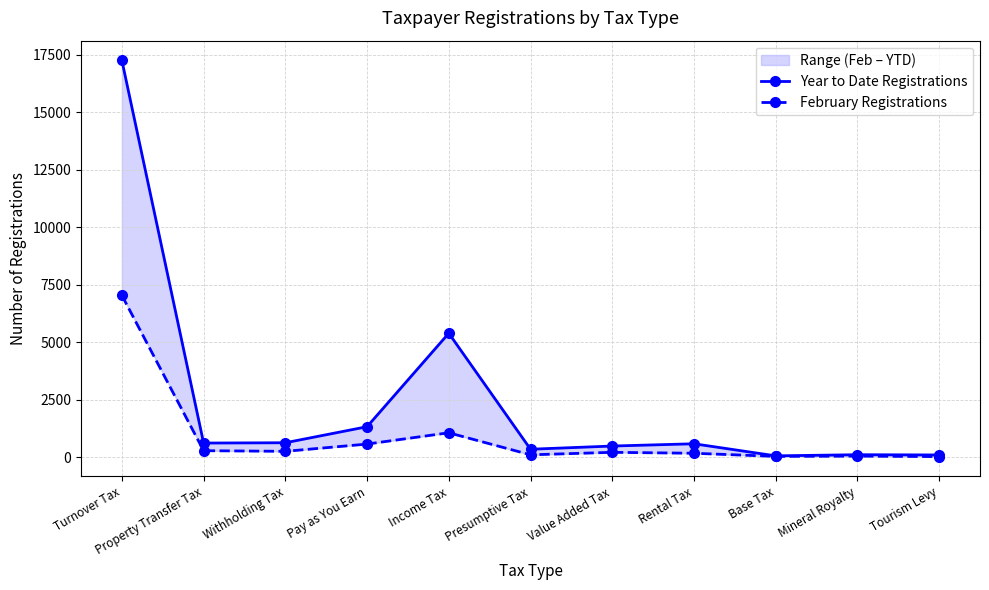

In February Registrations, how many points are lower than both neighbors (excluding endpoints)?

3